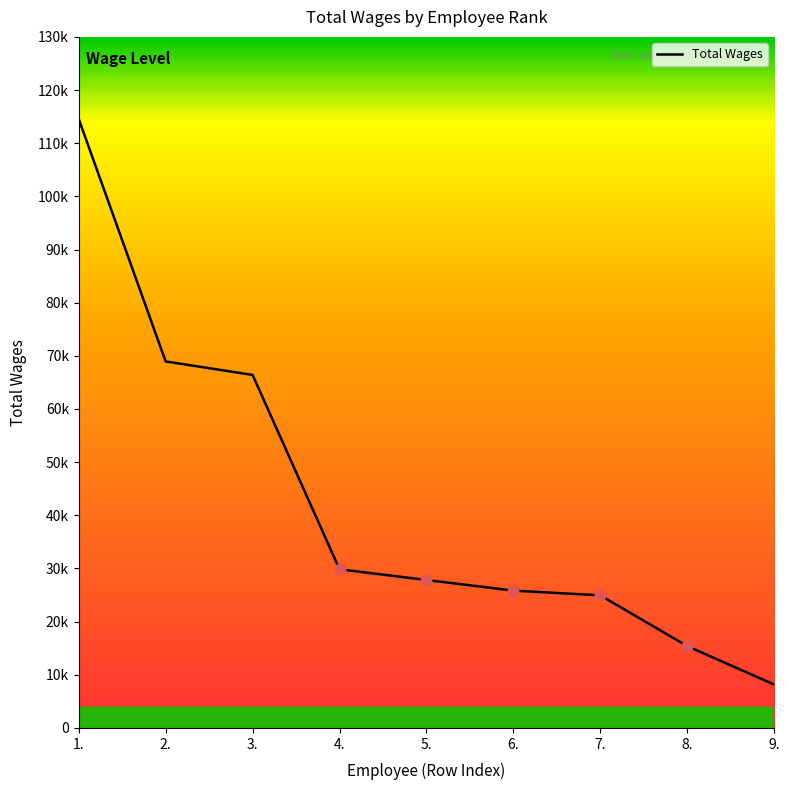

What is the change in value from 5. to 6.?

-2000